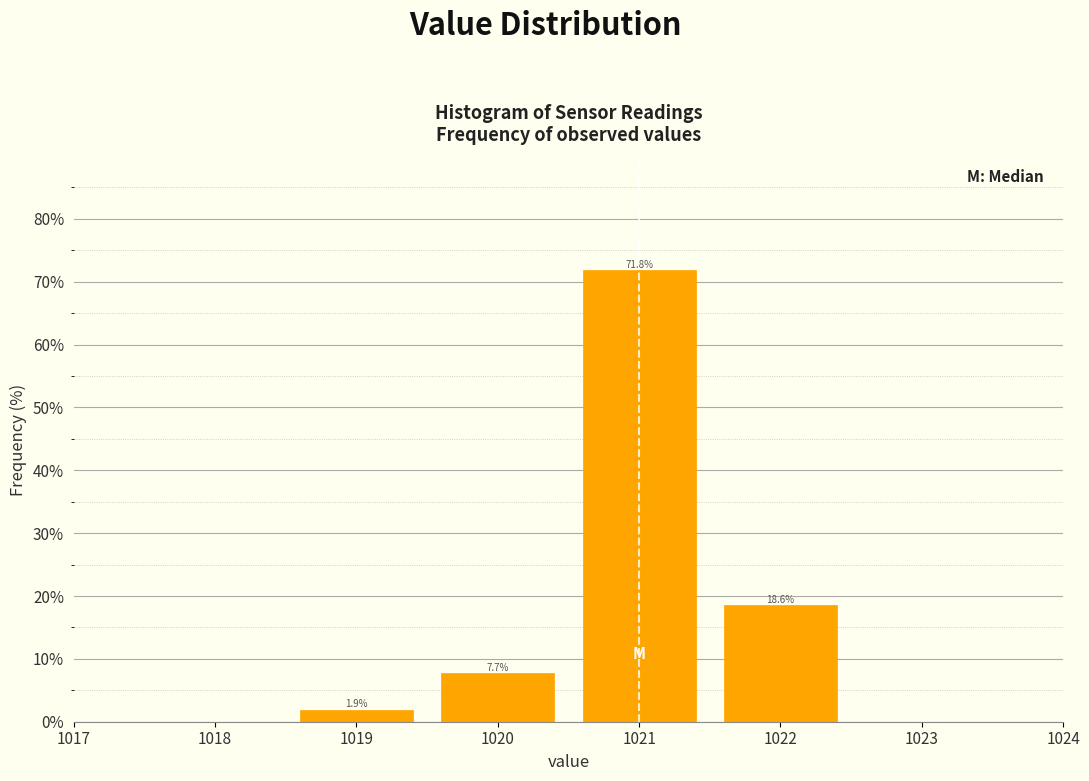

Reading left to right, transcribe this chart: for each bar, give the range it covers on the x-axis and its height.

1018.5 to 1019.5: 1.9
1019.5 to 1020.5: 7.7
1020.5 to 1021.5: 71.8
1021.5 to 1022.5: 18.6